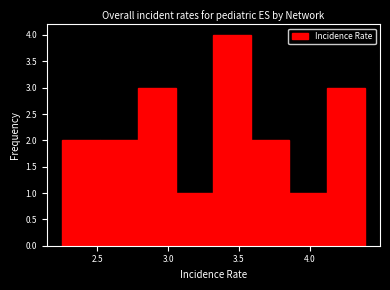

Reading left to right, list every bar in this chart as the range it spans on the x-axis followed by its height. Neither the bar edges nor the heights are printed on the chart, so give them approximately, as read against the axes.

2.25 to 2.50: 2
2.50 to 2.80: 2
2.80 to 3.05: 3
3.05 to 3.30: 1
3.30 to 3.60: 4
3.60 to 3.85: 2
3.85 to 4.10: 1
4.10 to 4.40: 3